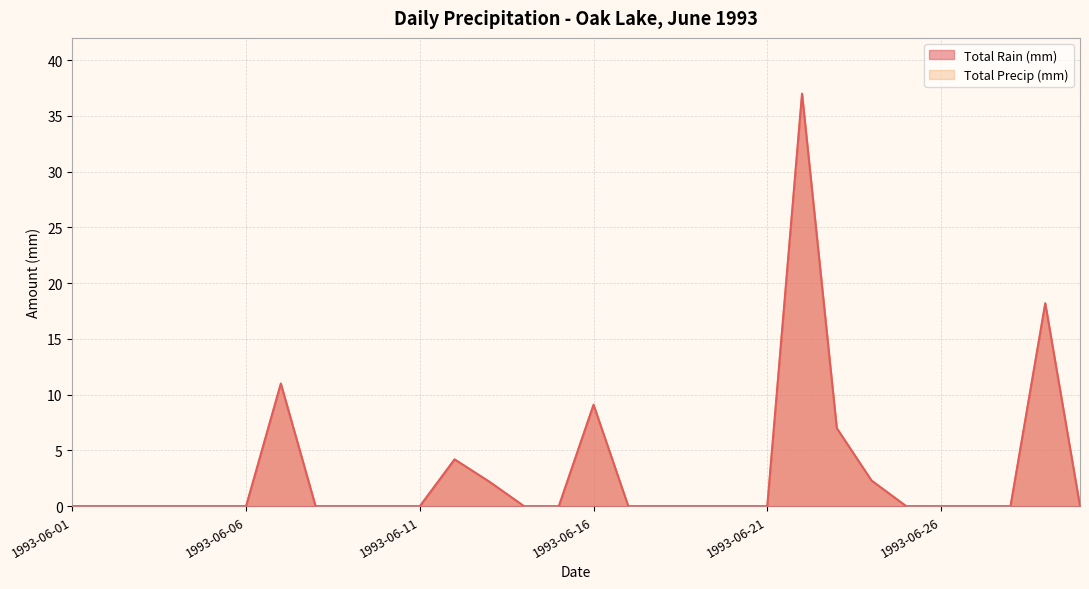

What is the difference between the second highest and second lowest values in the Total Precip (mm) series?

18.2